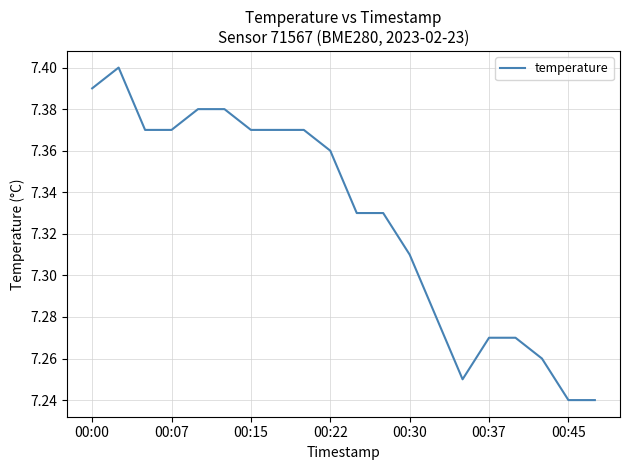

How many lines are shown in the chart?

1